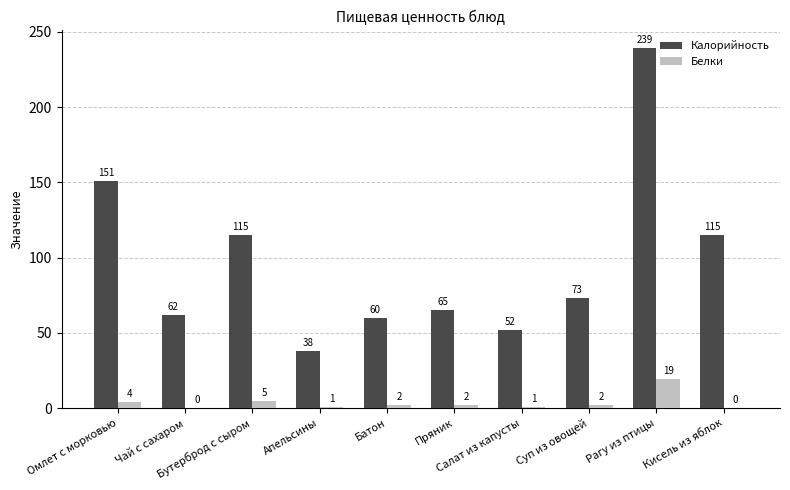

What is the maximum value shown in the chart?

239